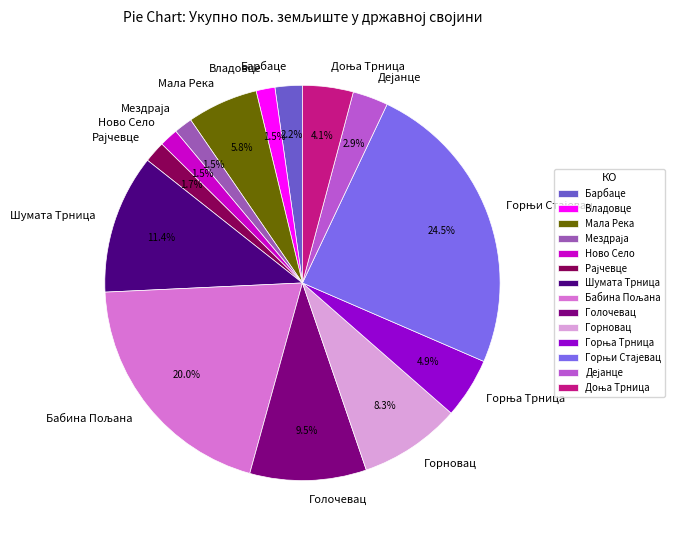

Count the number of slices in the pie.

14